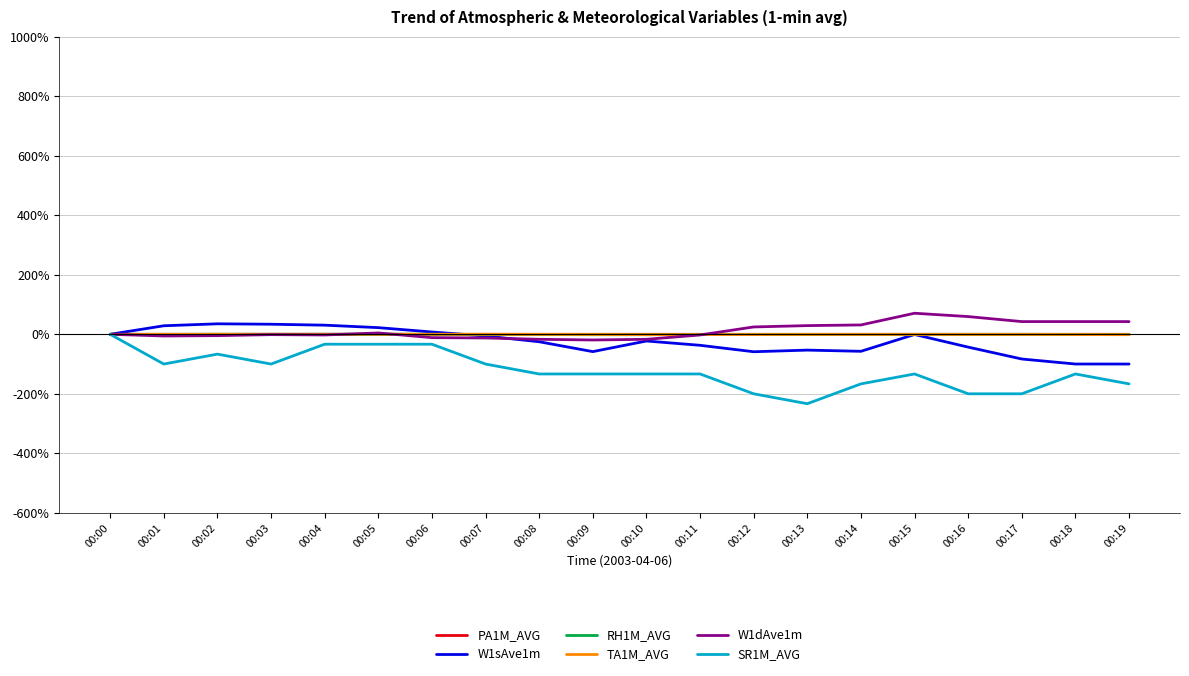

Where does the SR1M_AVG series first go above -133?

00:00